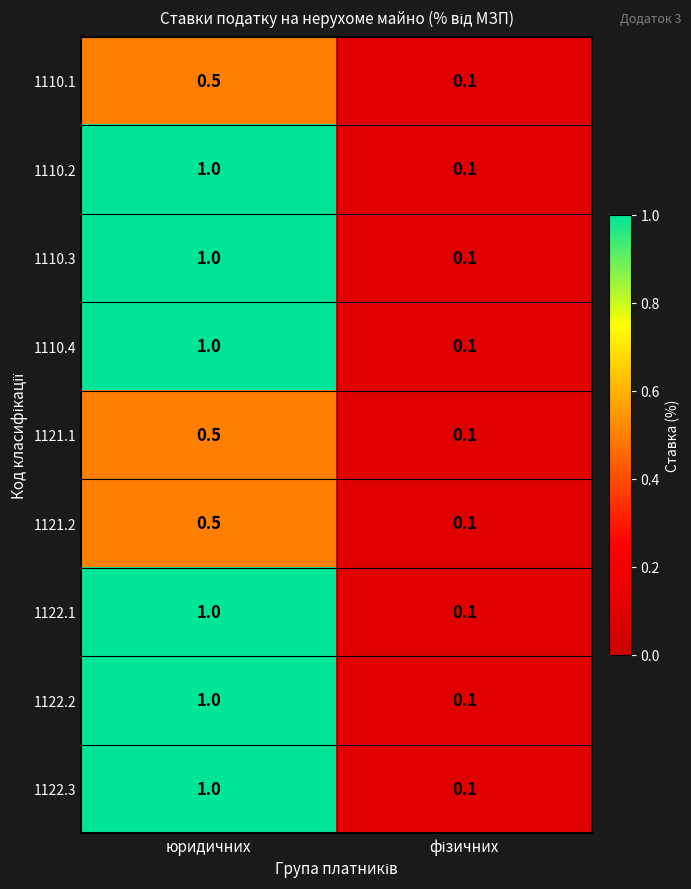

Read the 1121.1 value at юридичних.

0.5